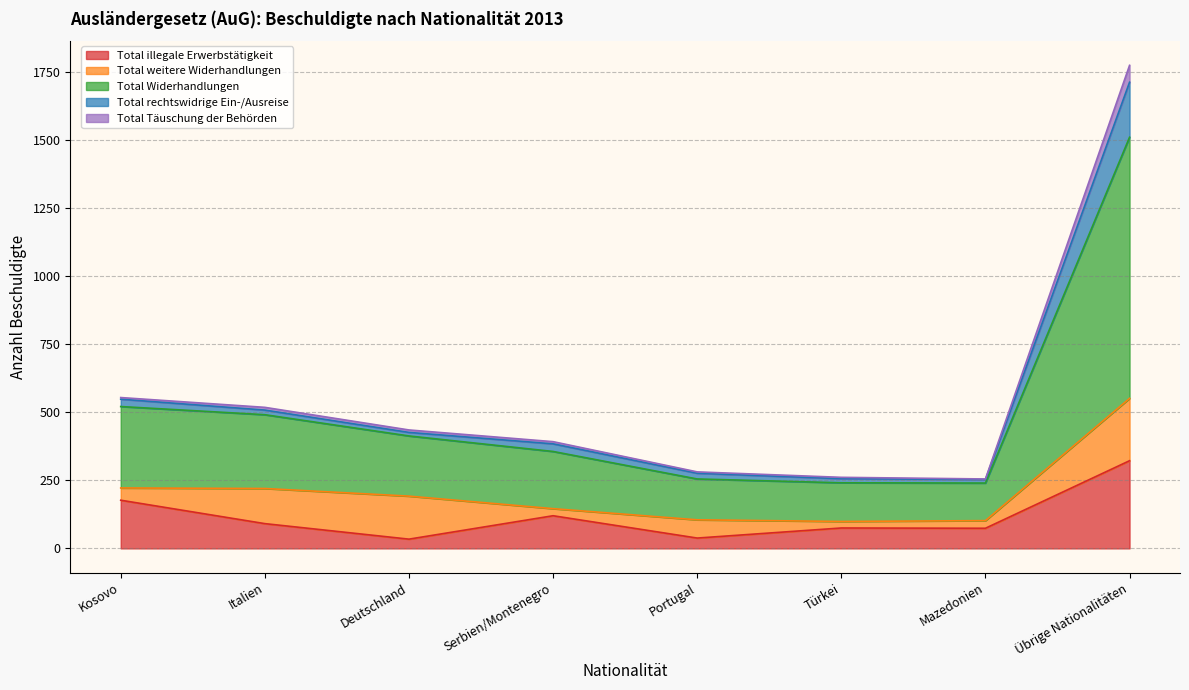

In Total illegale Erwerbstätigkeit, how many points are higher than both neighbors (excluding endpoints)?

2